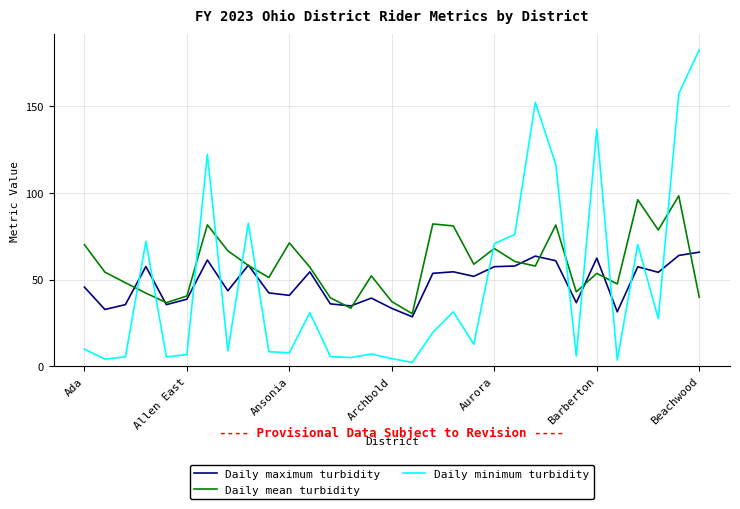

True or false: Daily minimum turbidity and Daily mean turbidity cross at least once.

True